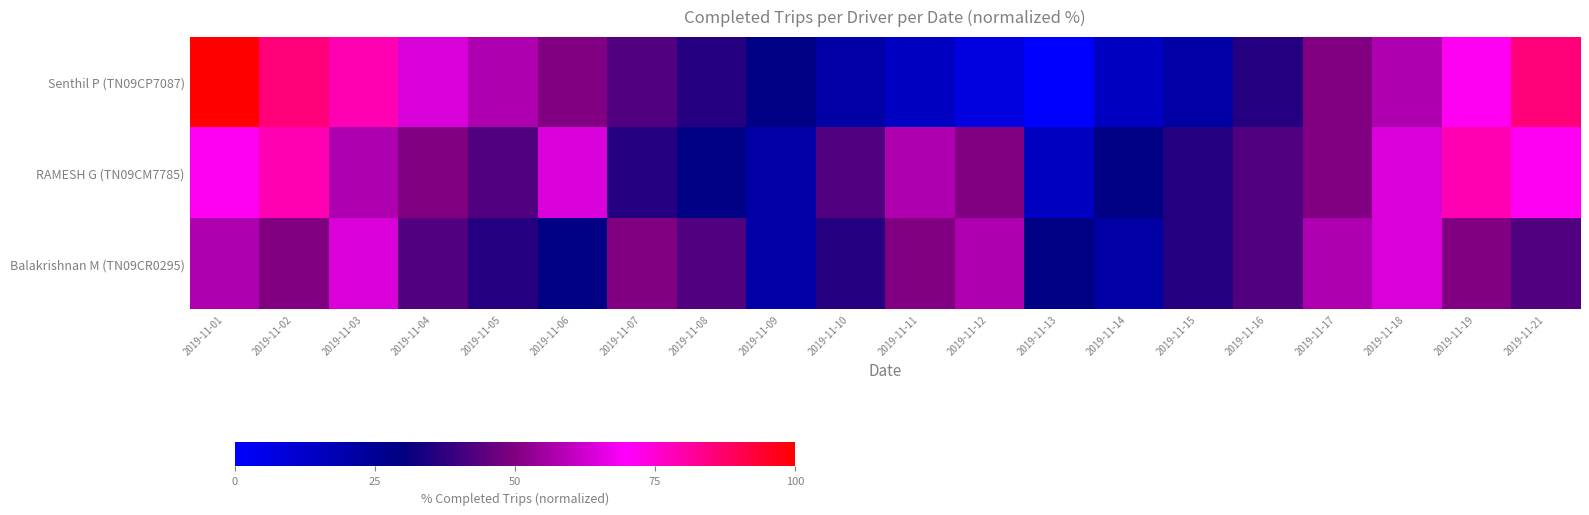

Reading left to right, transcribe all the data shown in this chart.

Senthil P (TN09CP7087): 2019-11-01=100.0	2019-11-02=85.7	2019-11-03=78.6	2019-11-04=64.3	2019-11-05=57.1	2019-11-06=50.0	2019-11-07=42.9	2019-11-08=35.7	2019-11-09=28.6	2019-11-10=21.4	2019-11-11=14.3	2019-11-12=7.1	2019-11-13=0.0	2019-11-14=14.3	2019-11-15=21.4	2019-11-16=35.7	2019-11-17=50.0	2019-11-18=57.1	2019-11-19=71.4	2019-11-21=85.7
RAMESH G (TN09CM7785): 2019-11-01=71.4	2019-11-02=78.6	2019-11-03=57.1	2019-11-04=50.0	2019-11-05=42.9	2019-11-06=64.3	2019-11-07=35.7	2019-11-08=28.6	2019-11-09=21.4	2019-11-10=42.9	2019-11-11=57.1	2019-11-12=50.0	2019-11-13=14.3	2019-11-14=28.6	2019-11-15=35.7	2019-11-16=42.9	2019-11-17=50.0	2019-11-18=64.3	2019-11-19=78.6	2019-11-21=71.4
Balakrishnan M (TN09CR0295): 2019-11-01=57.1	2019-11-02=50.0	2019-11-03=64.3	2019-11-04=42.9	2019-11-05=35.7	2019-11-06=28.6	2019-11-07=50.0	2019-11-08=42.9	2019-11-09=21.4	2019-11-10=35.7	2019-11-11=50.0	2019-11-12=57.1	2019-11-13=28.6	2019-11-14=21.4	2019-11-15=35.7	2019-11-16=42.9	2019-11-17=57.1	2019-11-18=64.3	2019-11-19=50.0	2019-11-21=42.9